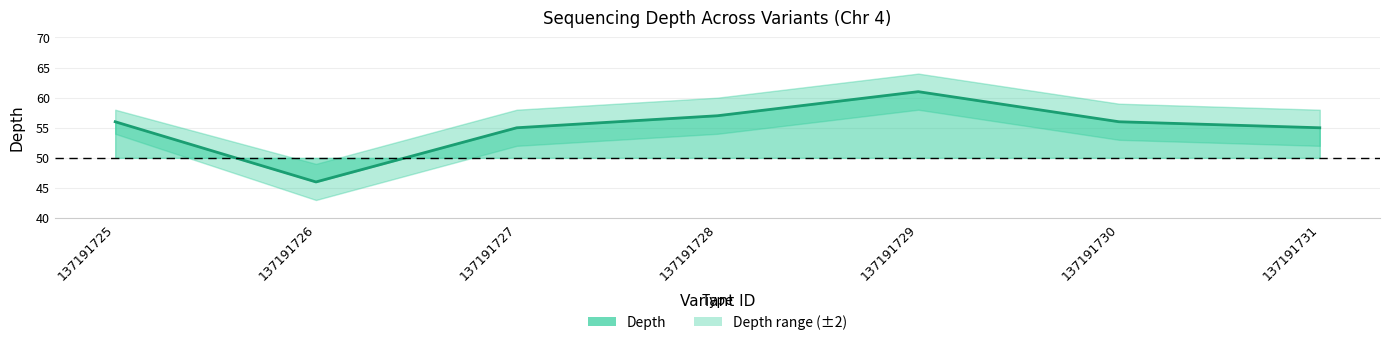

What is the sum of all values?

386